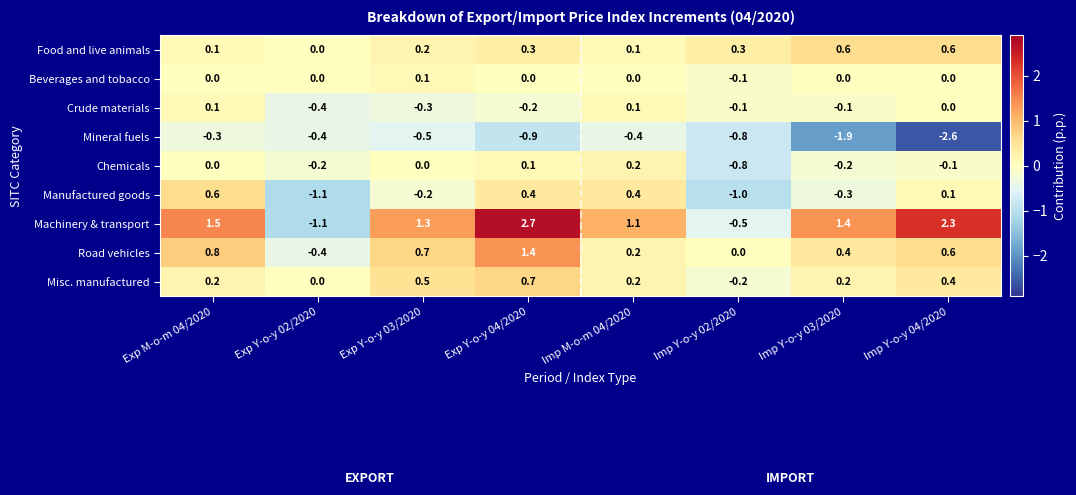

What is the spread (max minus min) of values at Imp Y-o-y 03/2020?

3.3